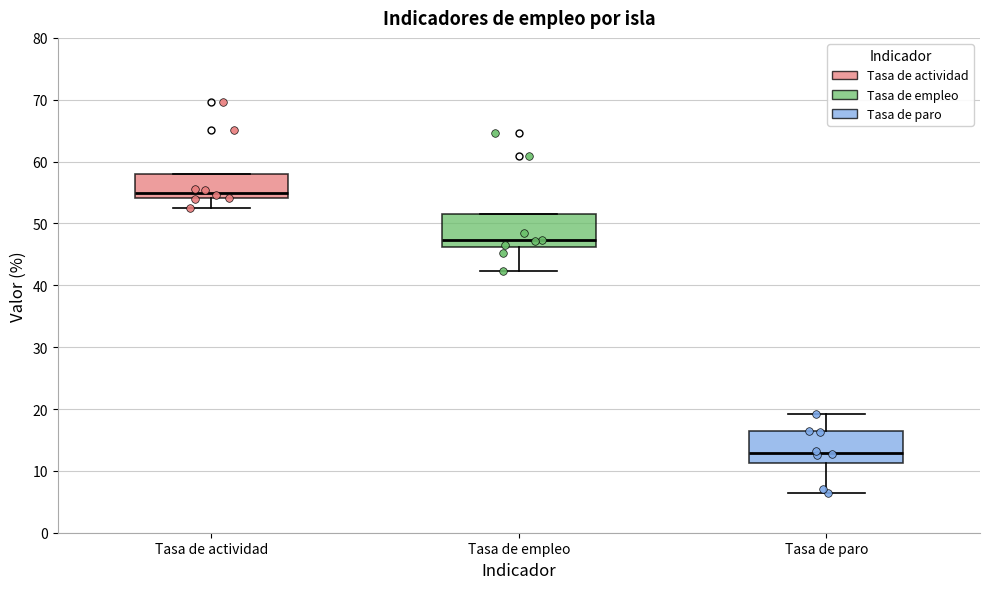

Where does the upper whisker of the box for Tasa de paro end on the y-axis? The values are not printed on the chart, so give them approximately, as read against the axis.

19